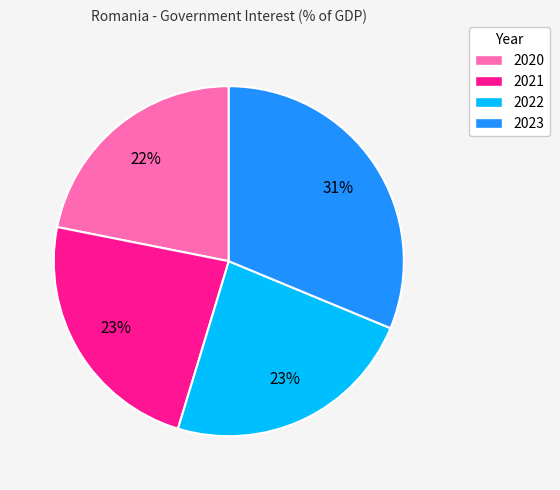

What is the largest slice in the pie chart?

2023